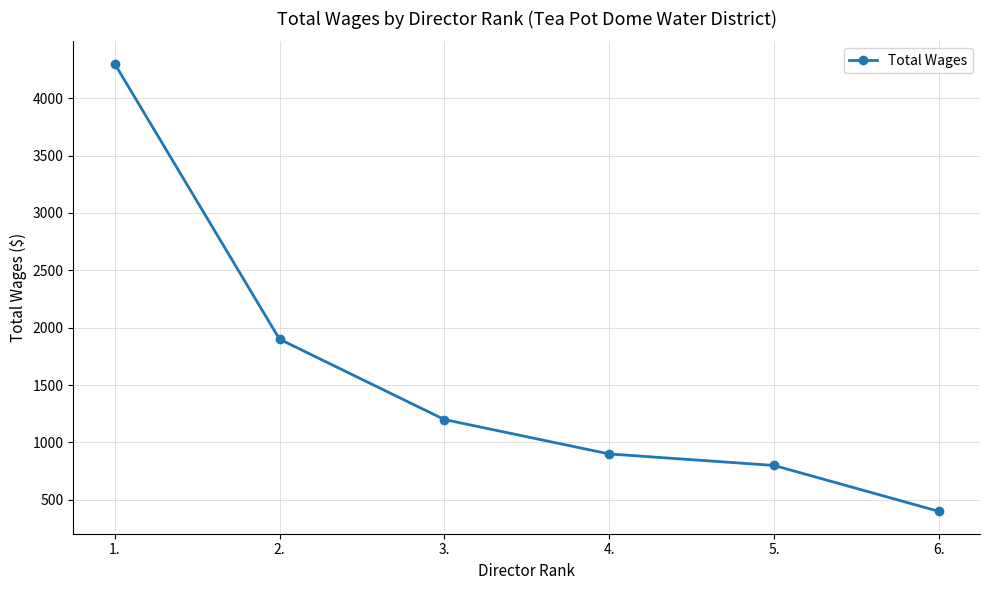

Which label corresponds to the largest value in the chart?

1.